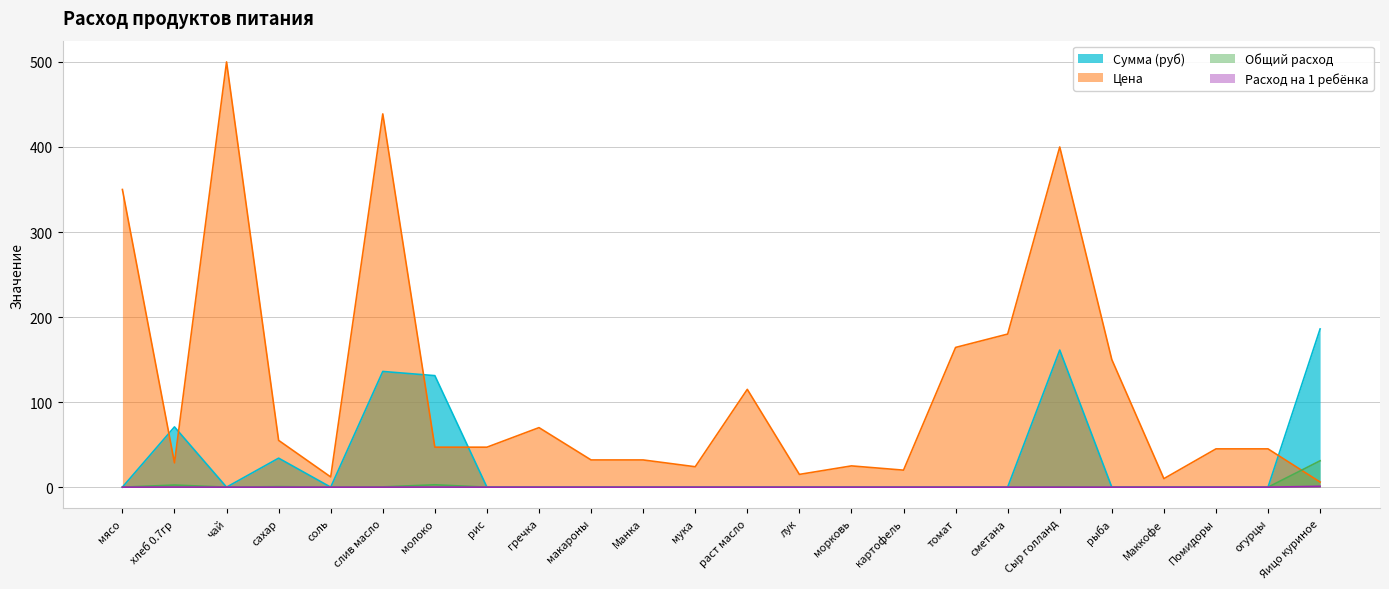

Which category has the highest value in the Расход на 1 ребёнка series?

Яицо куриное